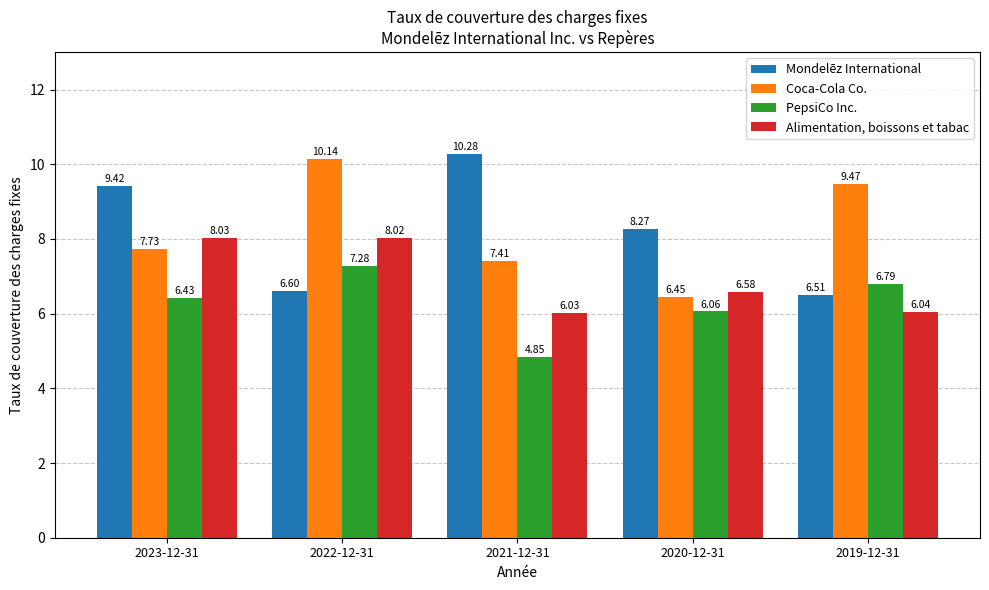

At which category does the chart reach its peak across all series?

2021-12-31